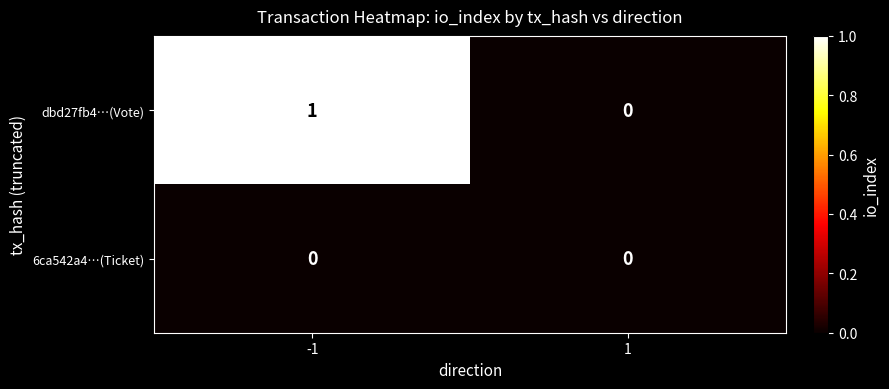

Rank the series by their maximum value, from highest to lowest.

dbd27fb4…(Vote), 6ca542a4…(Ticket)